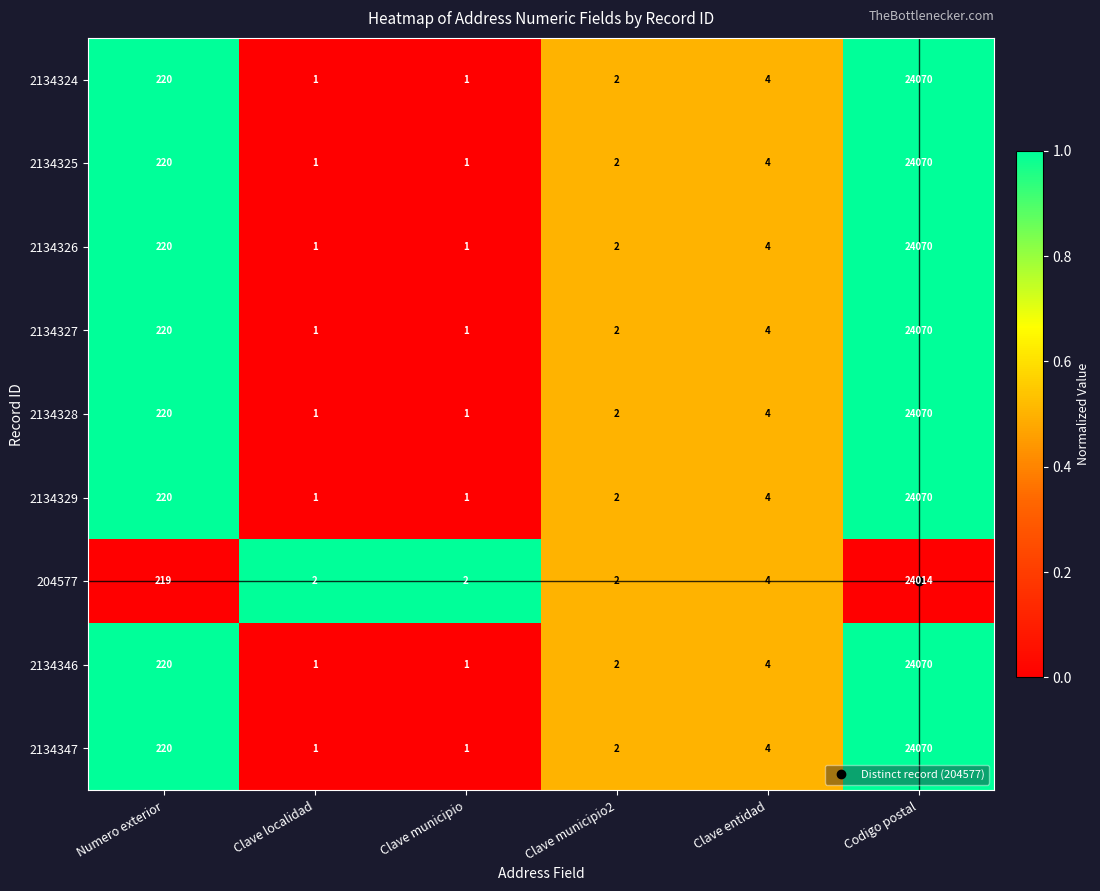

Is it true that 2134327 equals 2 at Clave localidad?

False